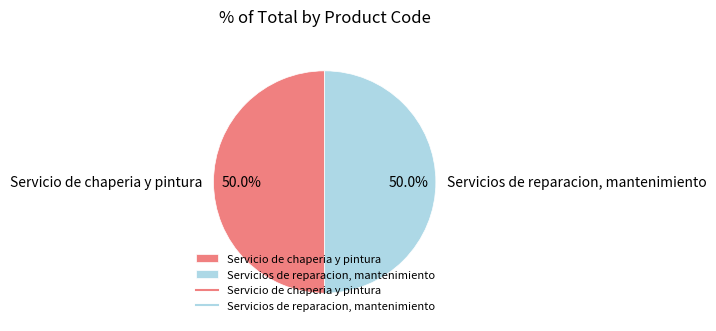

True or false: Servicio de chaperia y pintura accounts for 43% of the total.

False